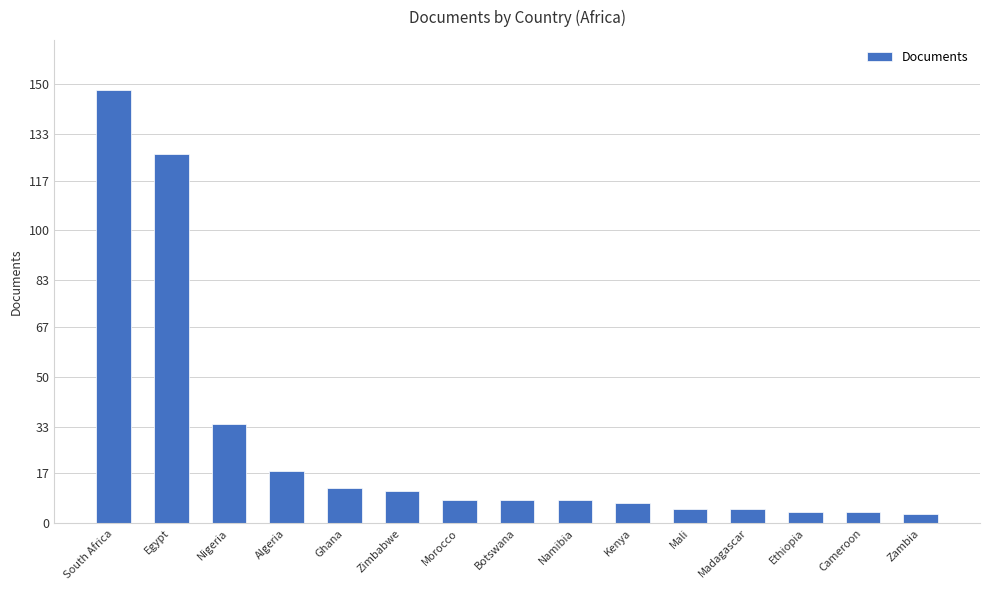

True or false: the data shows 34 at Nigeria.

True